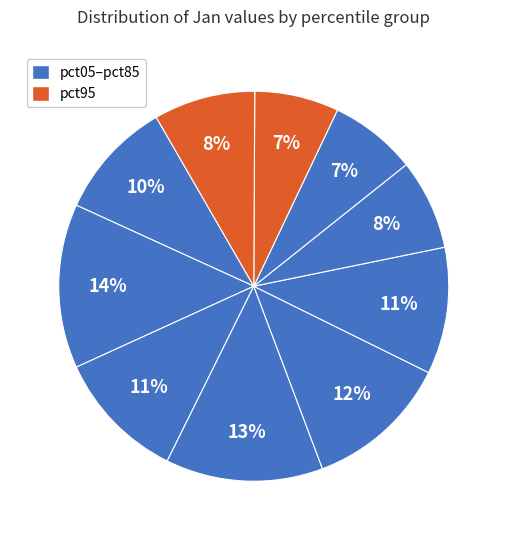

How many slices are in this pie chart?

10